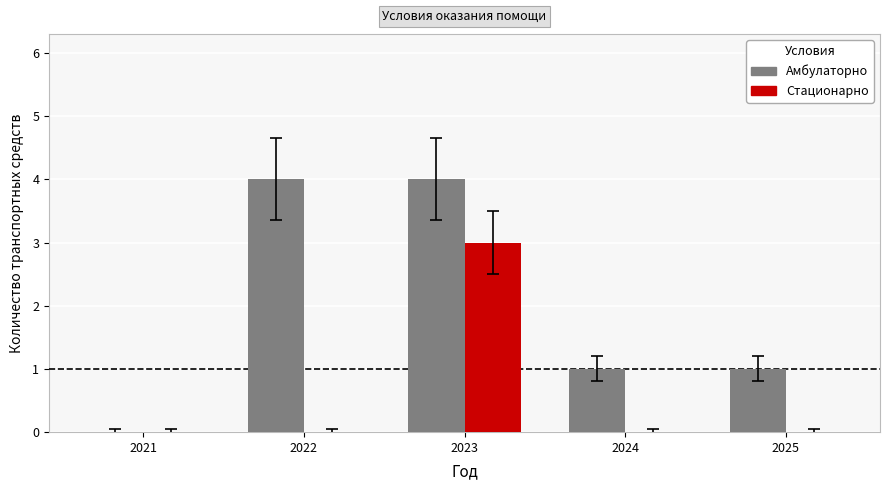

Is it true that Стационарно equals 0 at 2024?

True